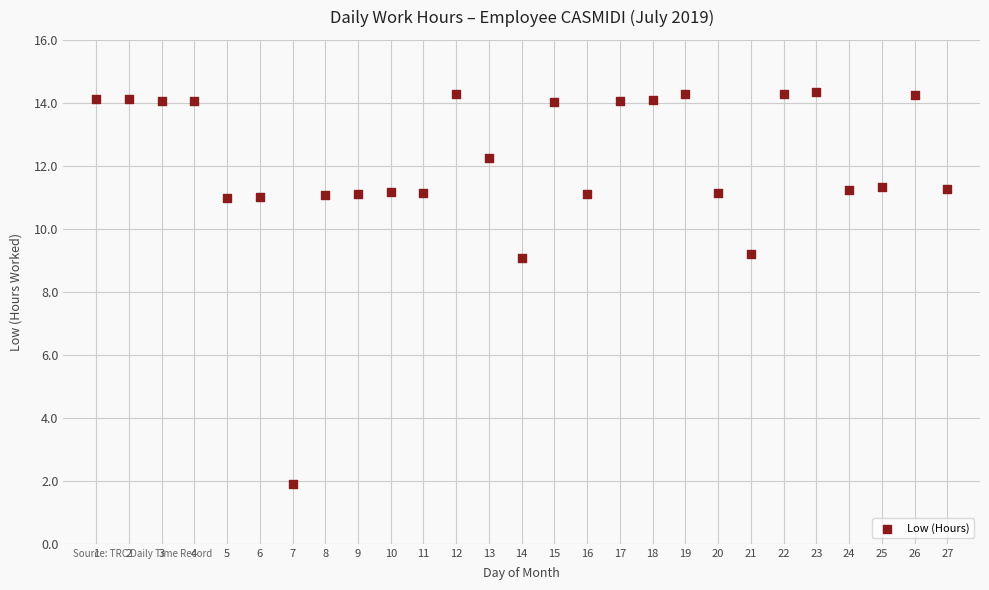

What is the range of X values (max minus min)?

26.0